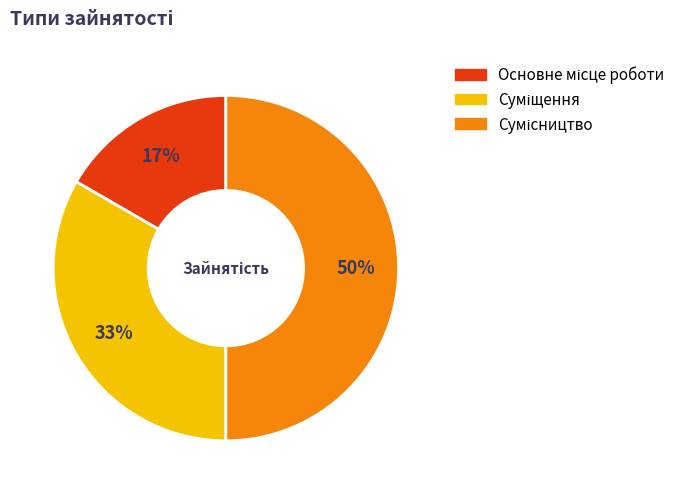

To the nearest percent, what is the average slice percentage?

33%